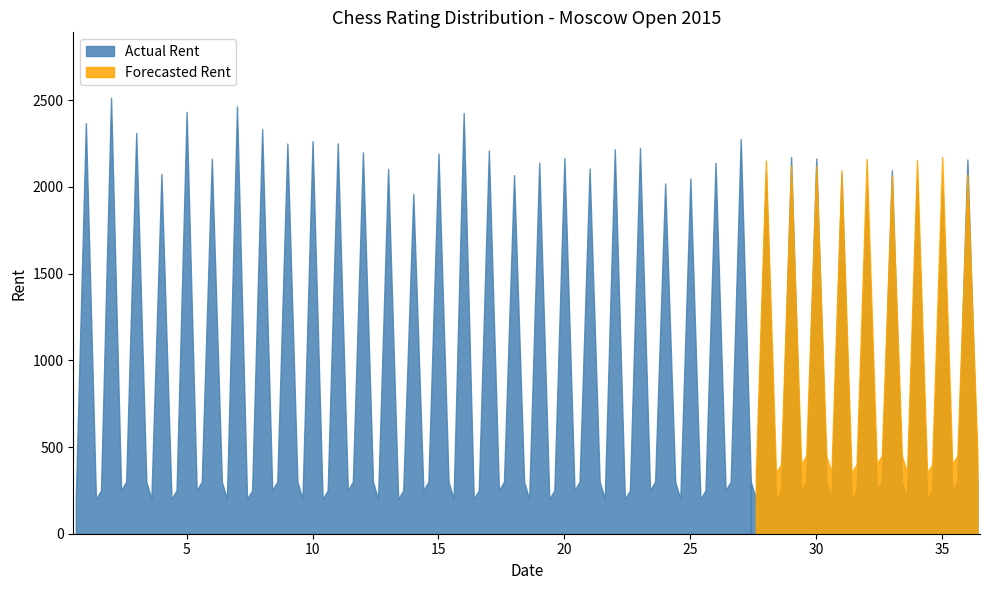

Read the Forecasted Rent value at 20.

2137